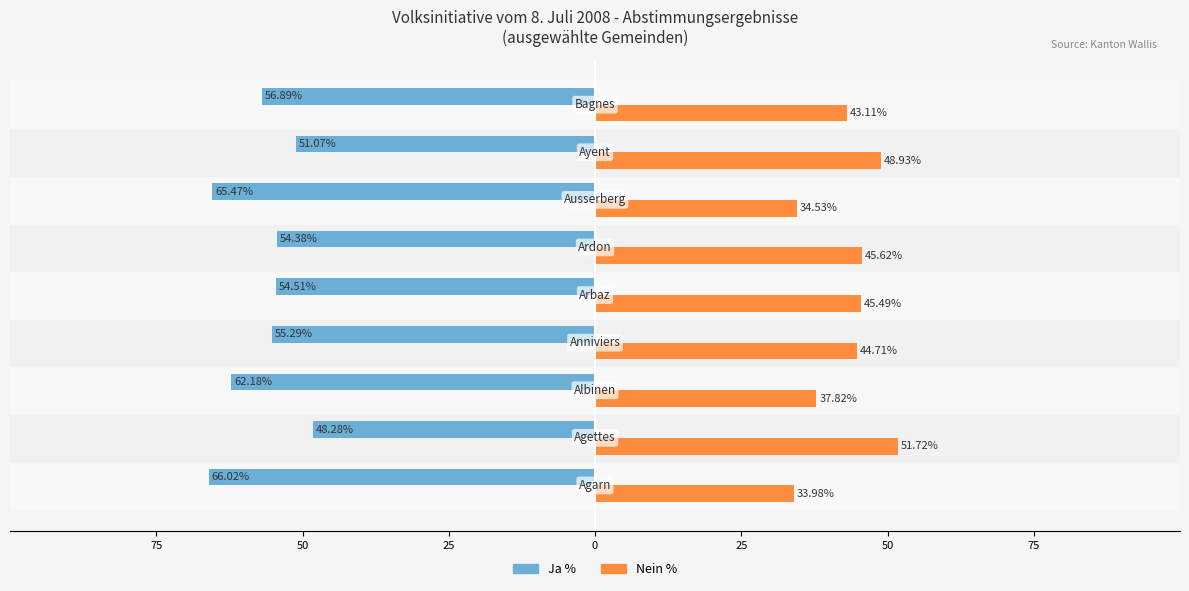

What is the difference between the maximum and minimum values in the Nein % series?

17.7